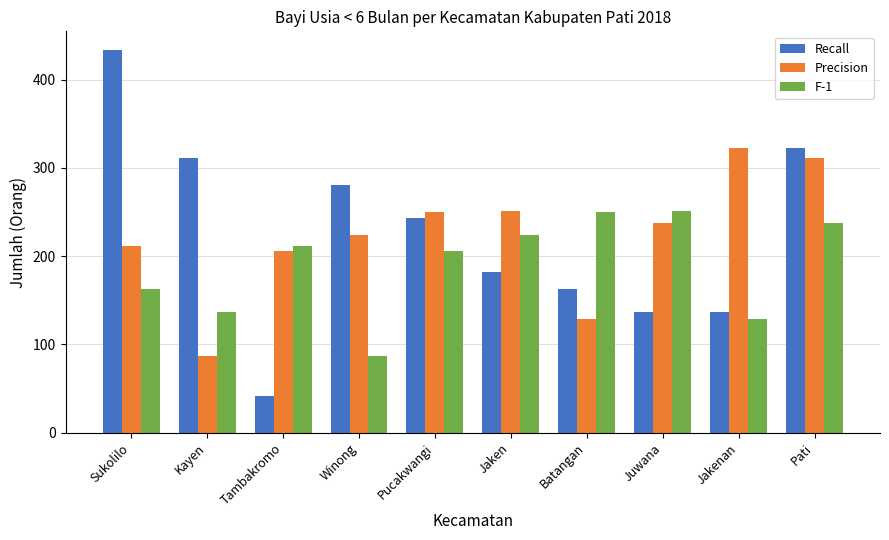

Rank the series by their maximum value, from highest to lowest.

Recall, Precision, F-1